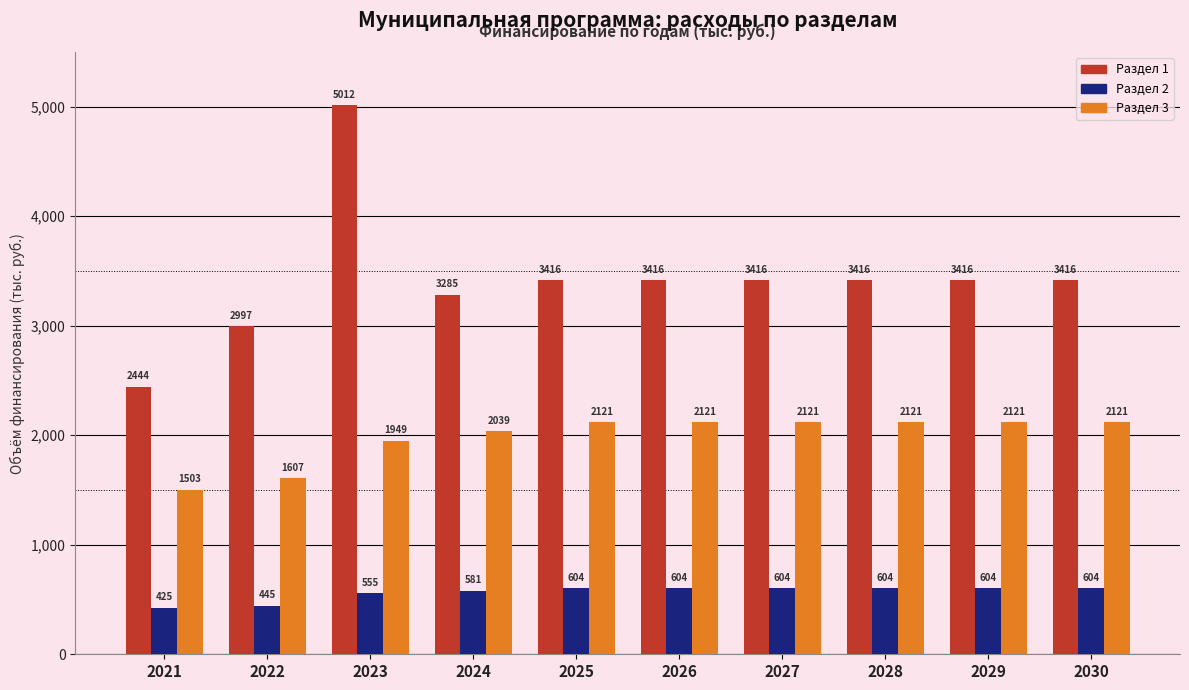

What is the average value of the Раздел 2 series?

563.0